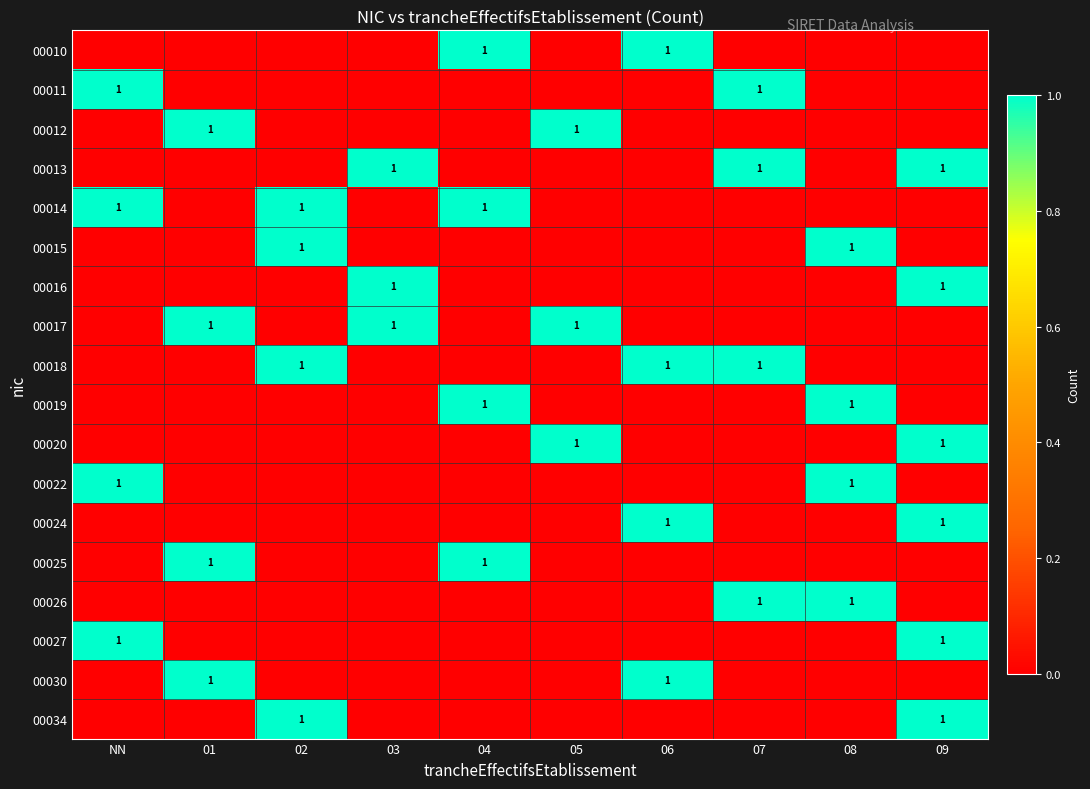

The value of 00018 at 07 is 1. True or false?

True